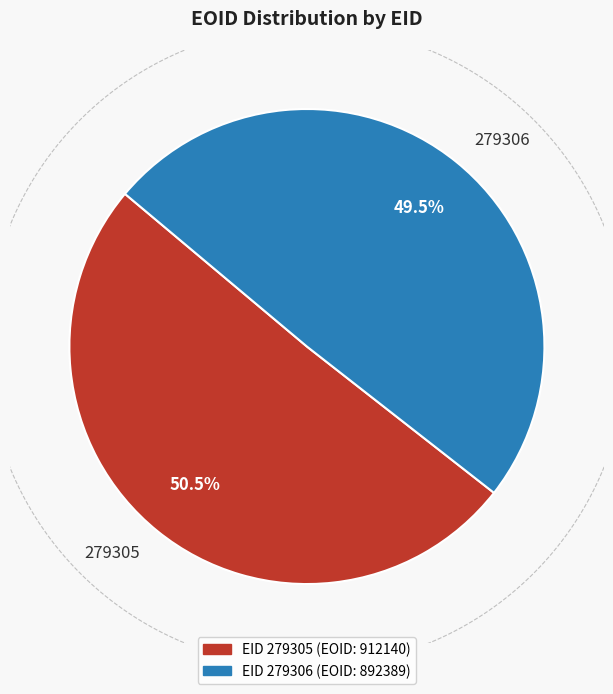

How much of the chart is everything except 279306?

50.5%